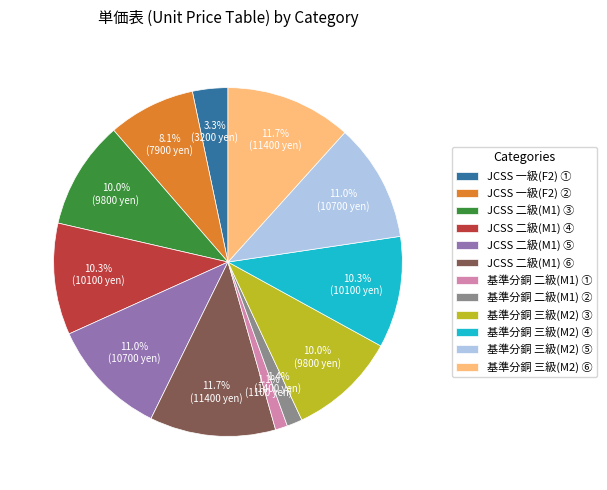

What portion of the pie excludes JCSS 二級(M1) ⑤?

89.0%